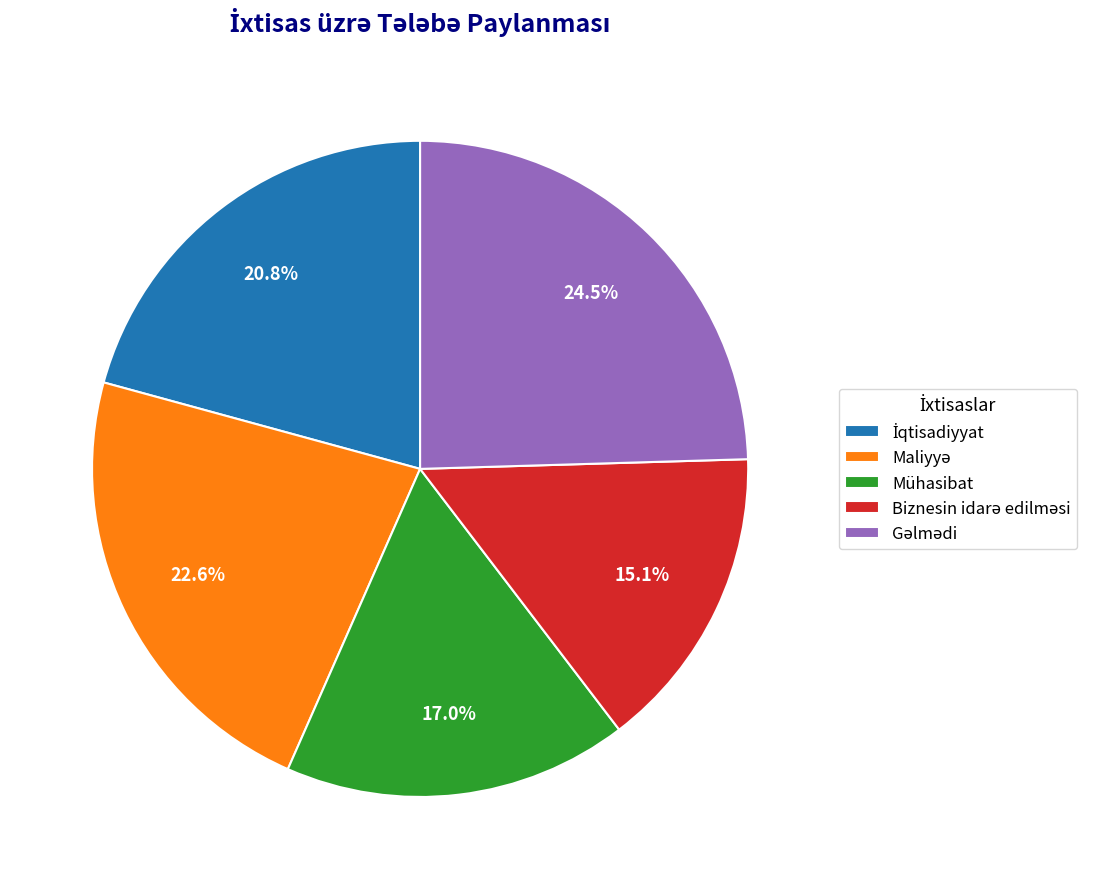

To the nearest percent, what portion does Mühasibat represent?

17%